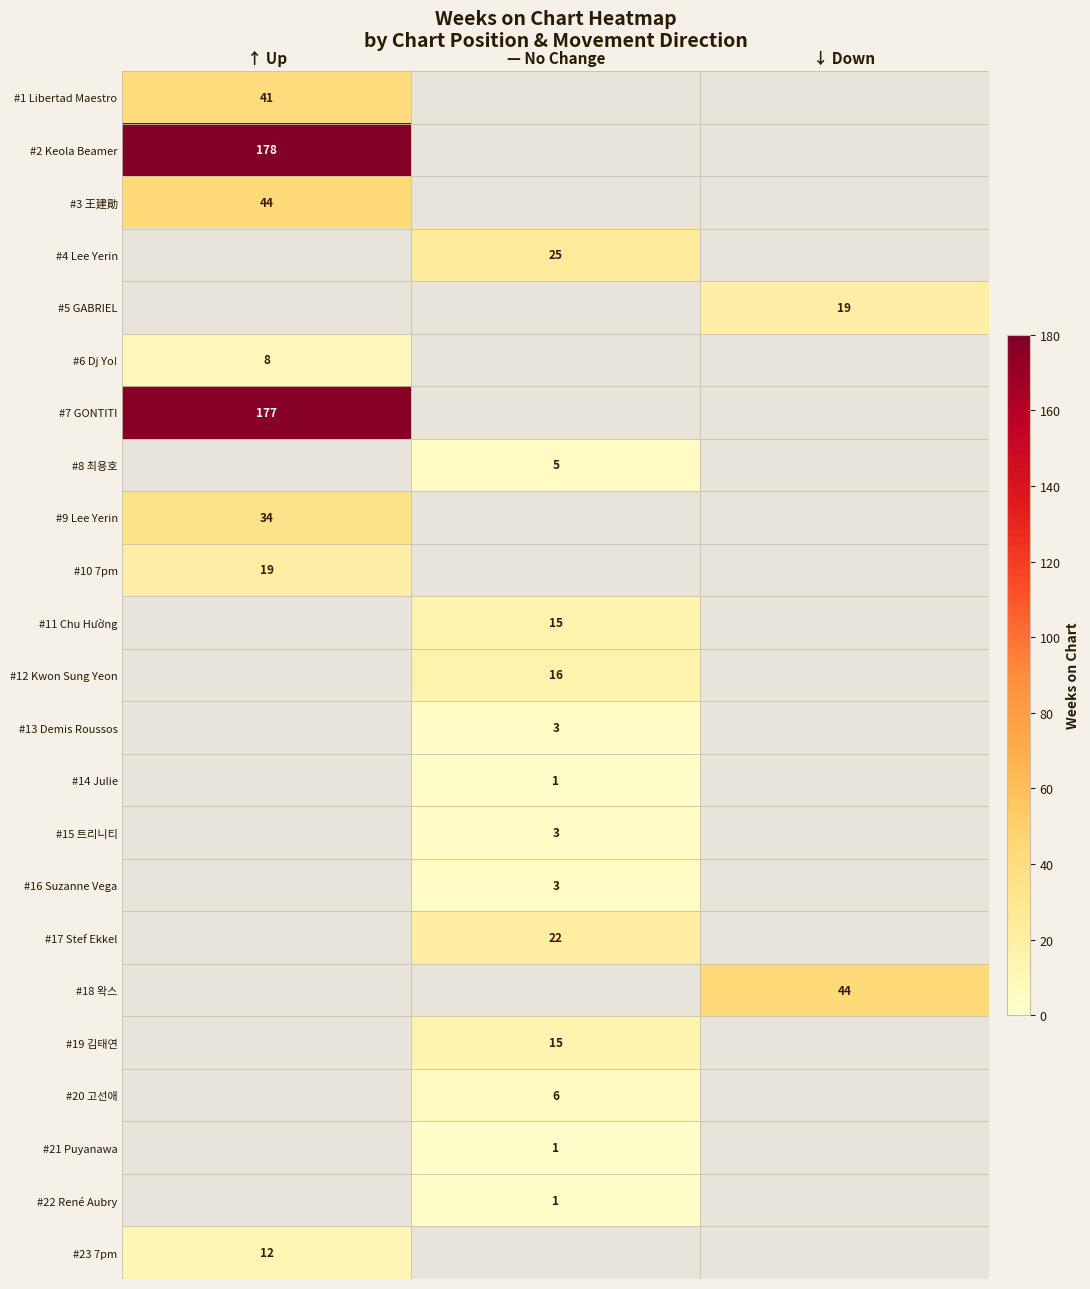

True or false: #10 7pm has a value of 28 at ↑ Up.

False